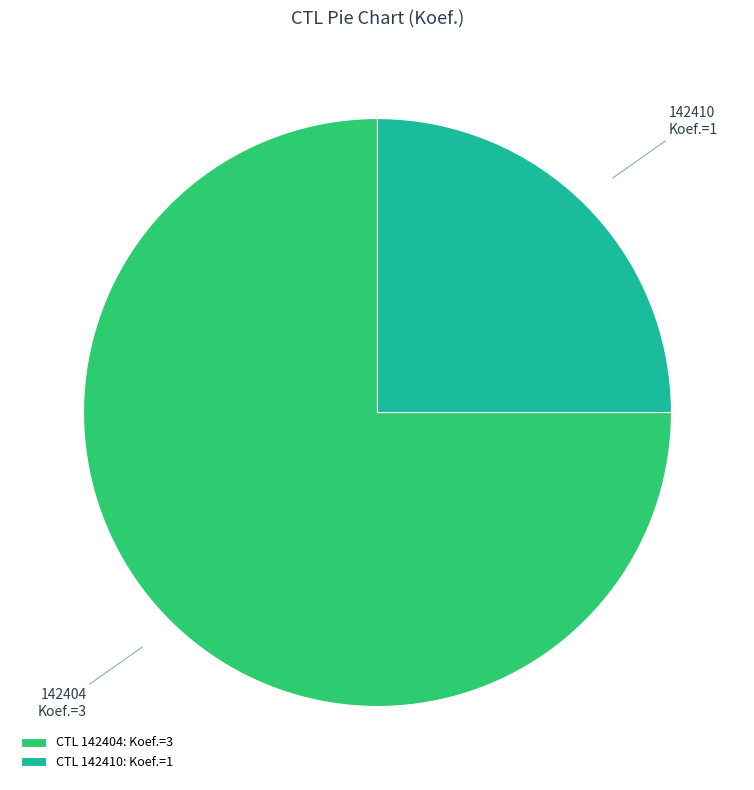

Which category has the smallest portion of the pie?

142410